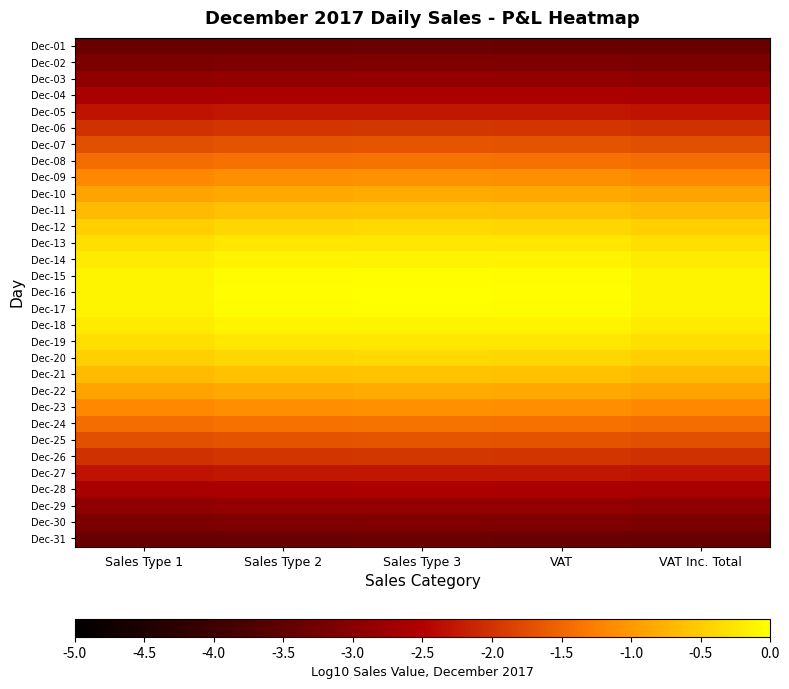

Which has a higher value, VAT Inc. Total or Sales Type 3?

Sales Type 3